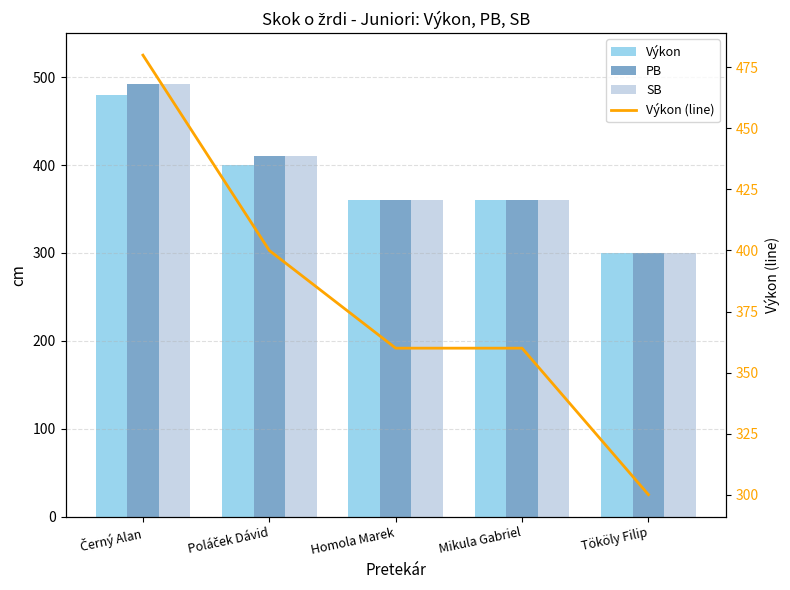

The SB series shows 492 at Černý Alan. True or false?

True